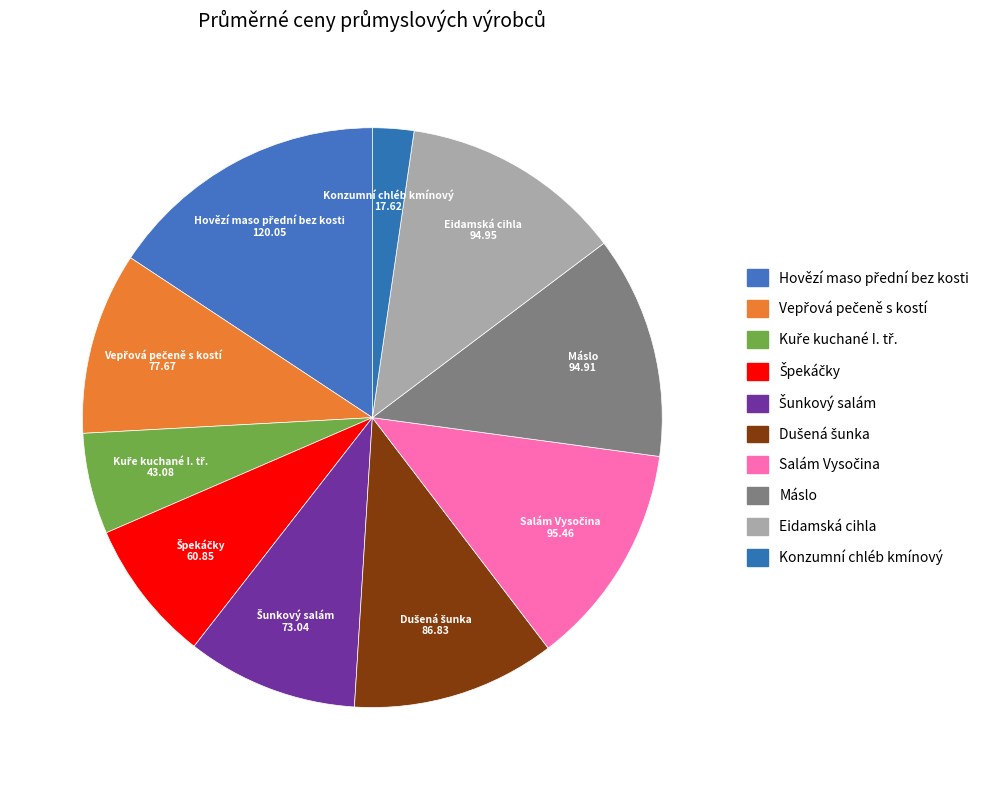

The Eidamská cihla slice represents 27% of the pie. True or false?

False